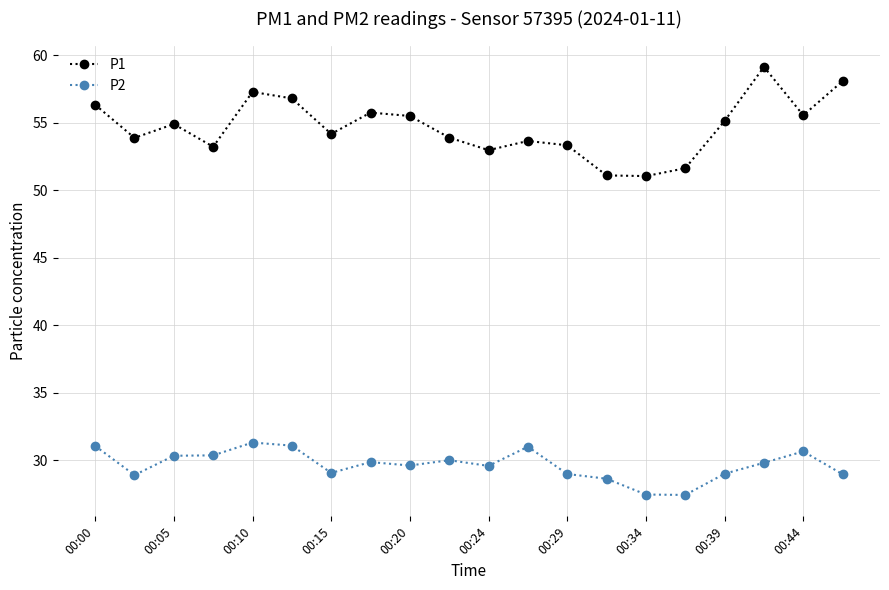

Does the chart display data point markers on the line(s)?

Yes